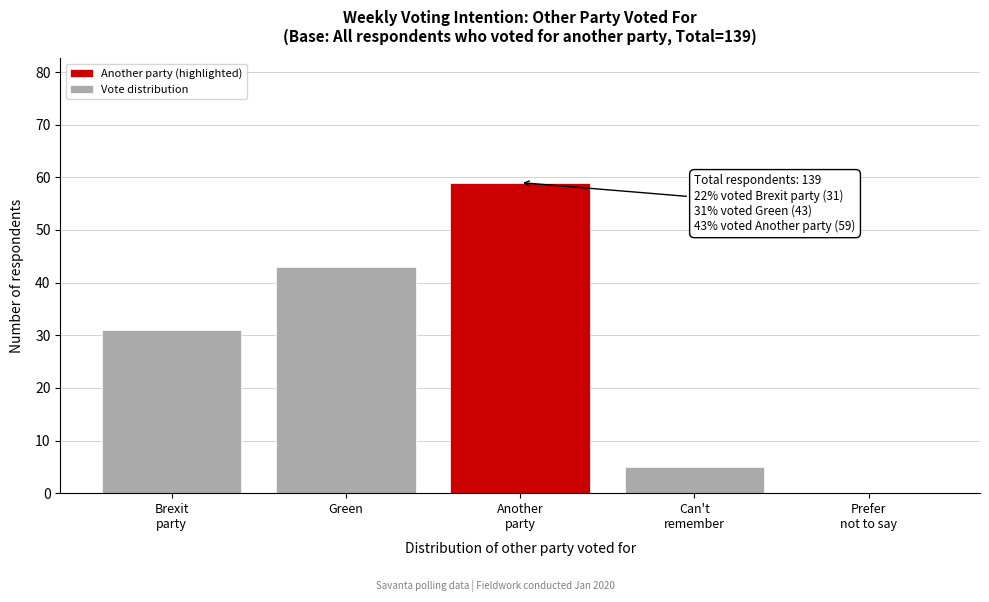

What is the sum of all values?

138